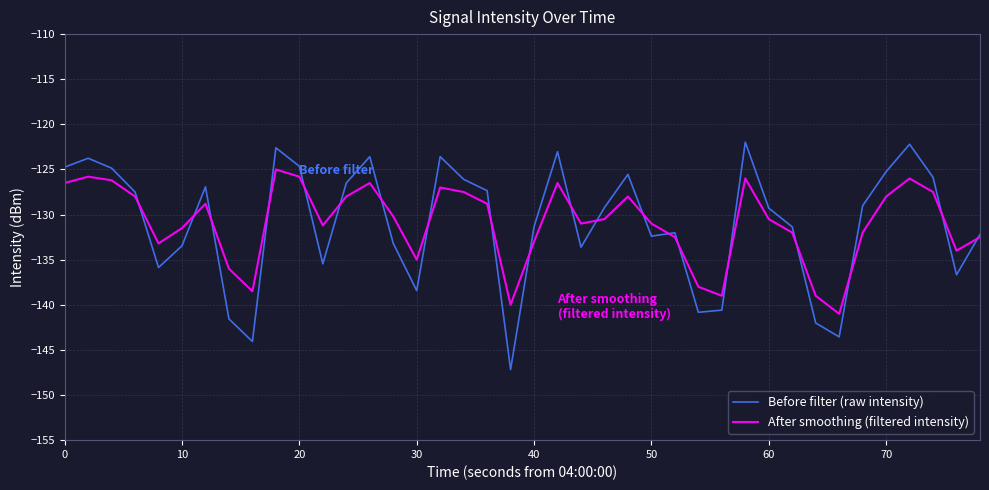

Rank the series by their maximum value, from highest to lowest.

Before filter (raw intensity), After smoothing (filtered intensity)